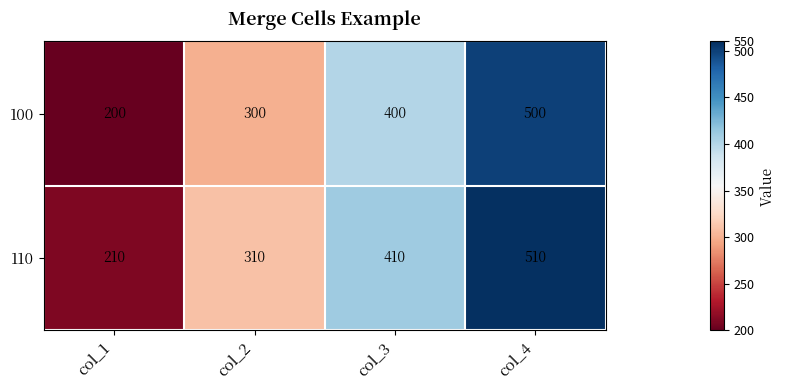

Count the number of categories in the chart.

4